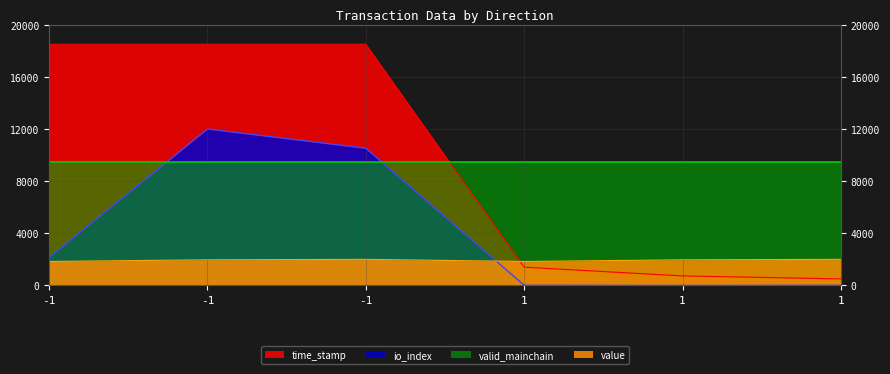

Which category has the highest value in the value series?

-1